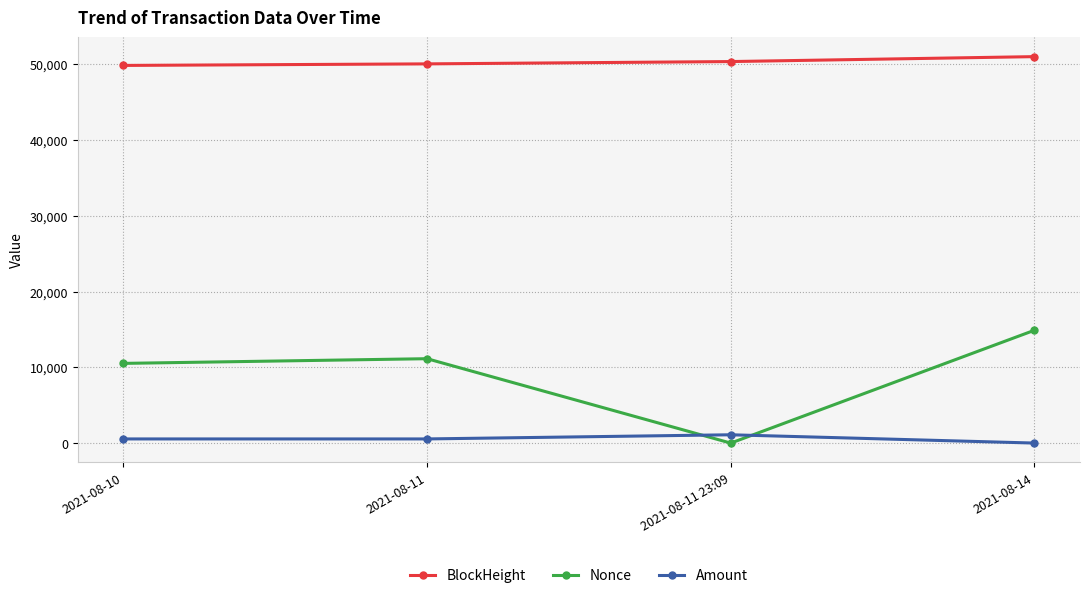

Is the value of BlockHeight at 2021-08-11 greater than the value of Amount at 2021-08-14?

Yes